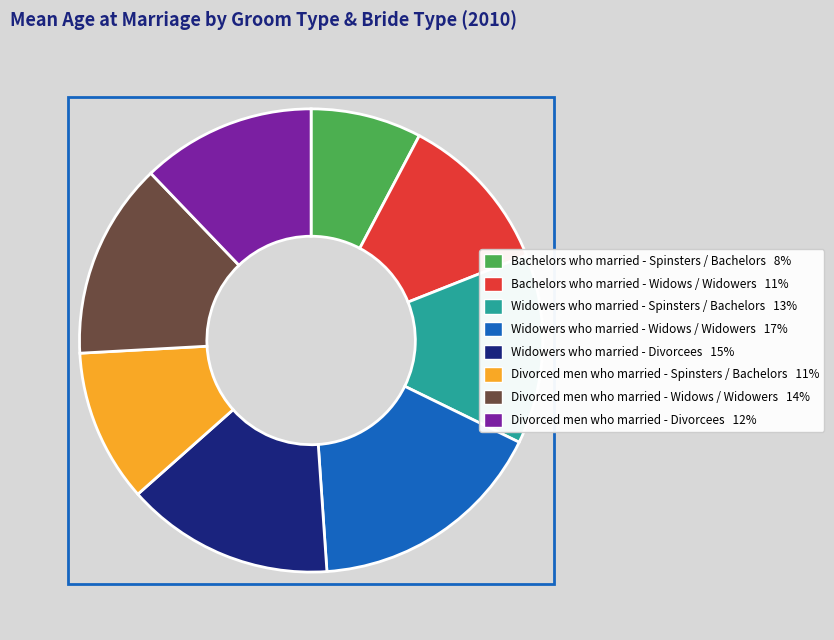

Does Widowers who married - Divorcees represent more than half of the total?

No